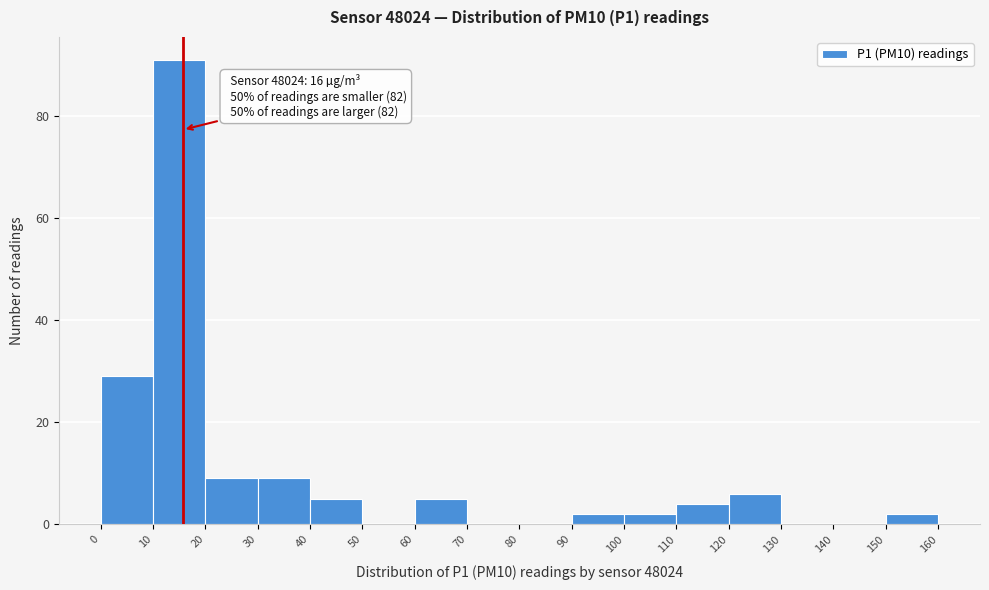

Over which range of the x-axis is the bar tallest?

10 to 20